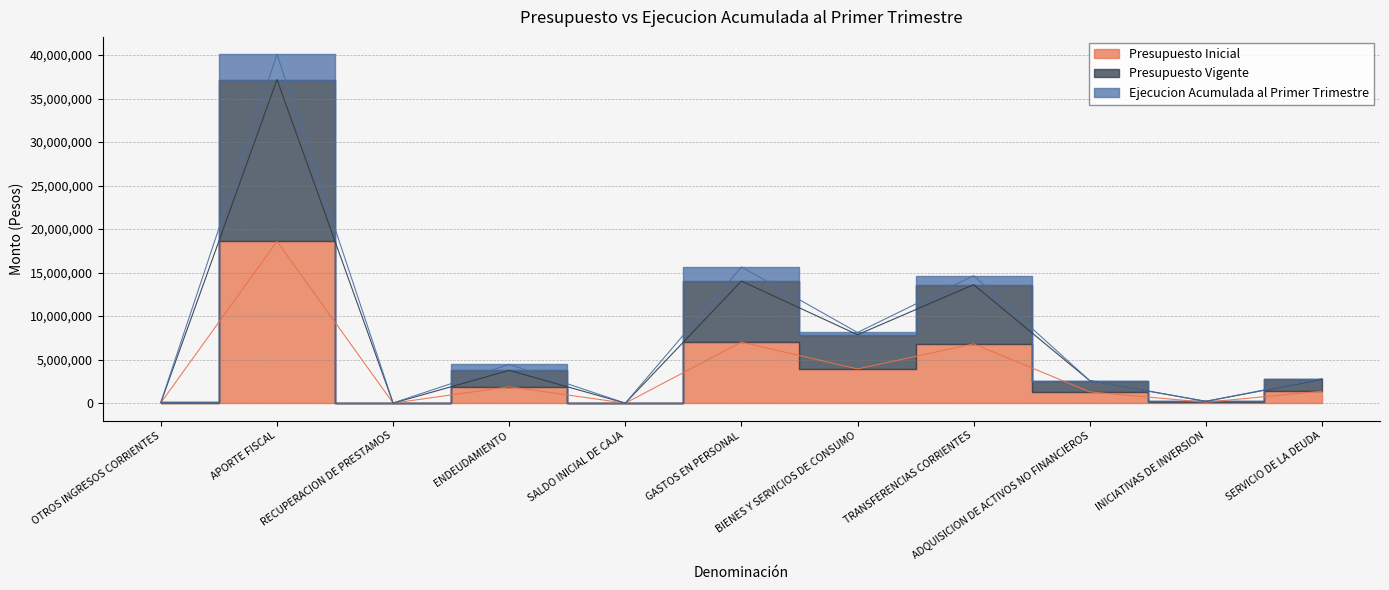

The Presupuesto Vigente series shows 60 at SALDO INICIAL DE CAJA. True or false?

True